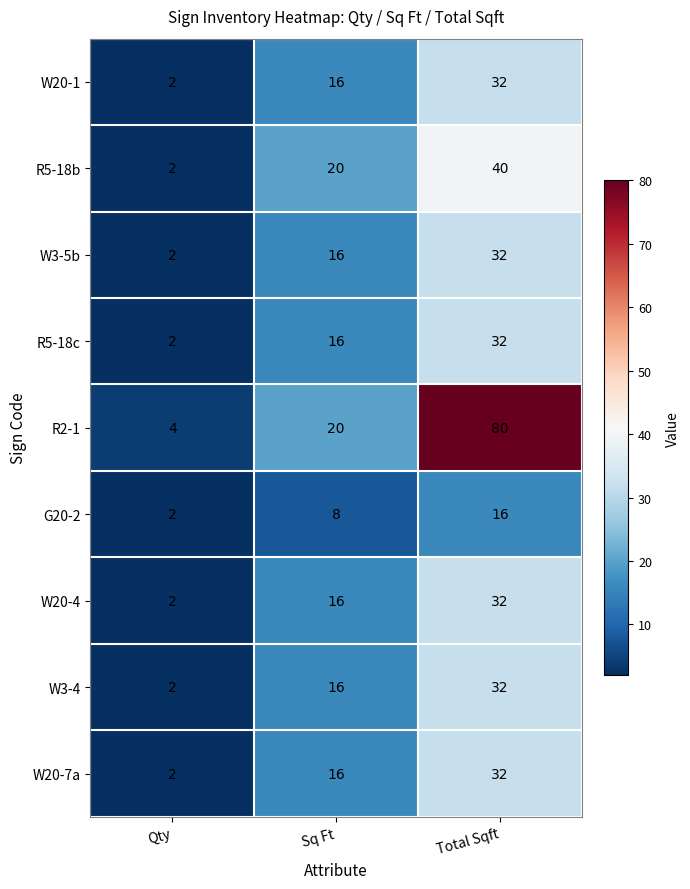

List the labels in order of R2-1 value, largest first.

Total Sqft, Sq Ft, Qty